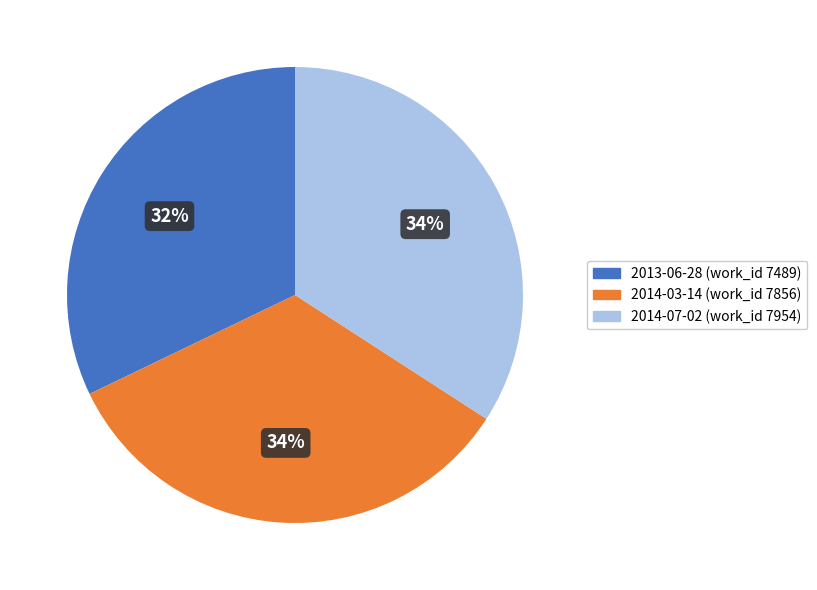

What percentage is the 2014-03-14 slice, to the nearest percent?

34%